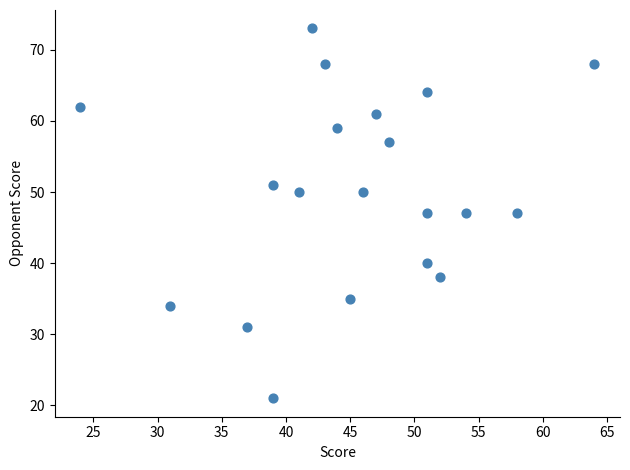

What is the range of Y values (max minus min)?

52